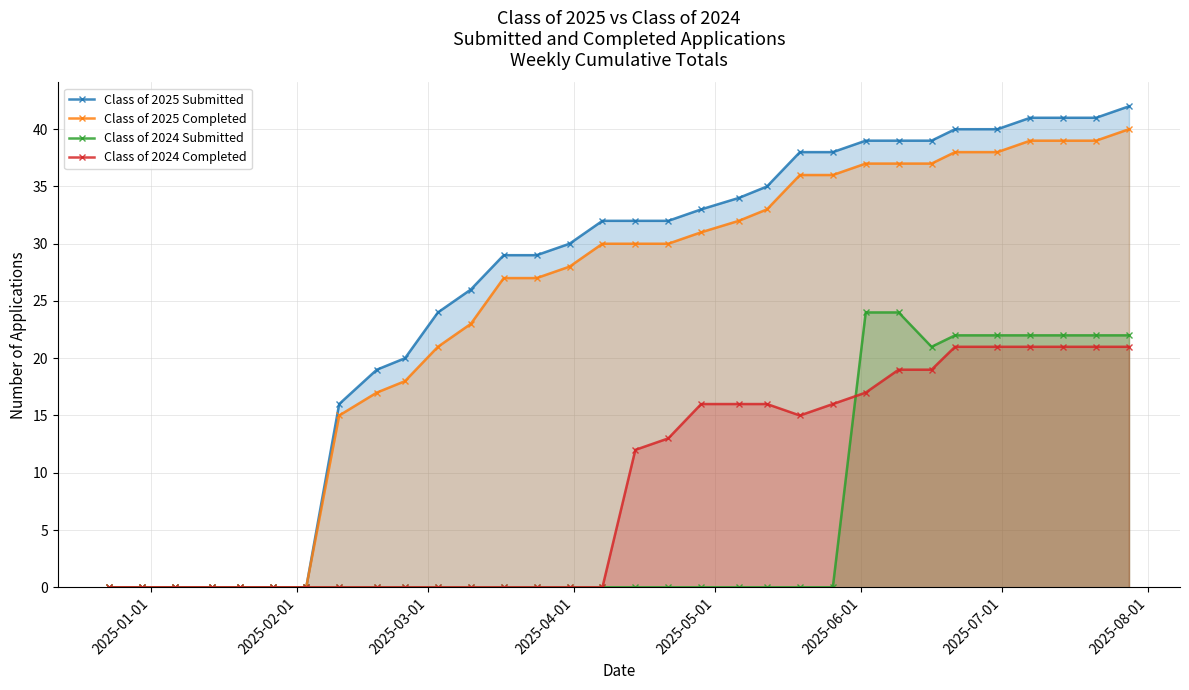

True or false: Class of 2024 Submitted and Class of 2025 Completed cross at least once.

False